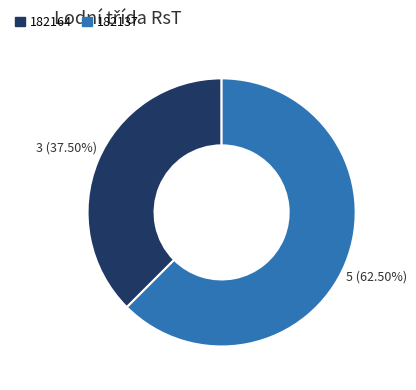

To the nearest percent, what is the difference between the 182137 and 182164 slice percentages?

25%